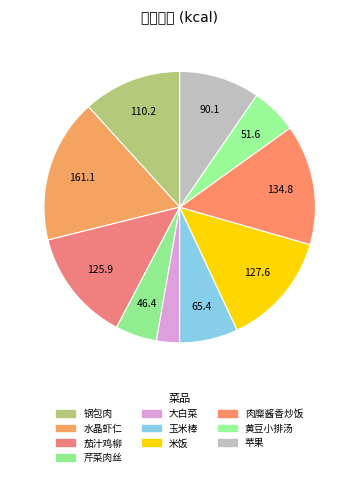

Which category has the biggest portion of the pie?

水晶虾仁